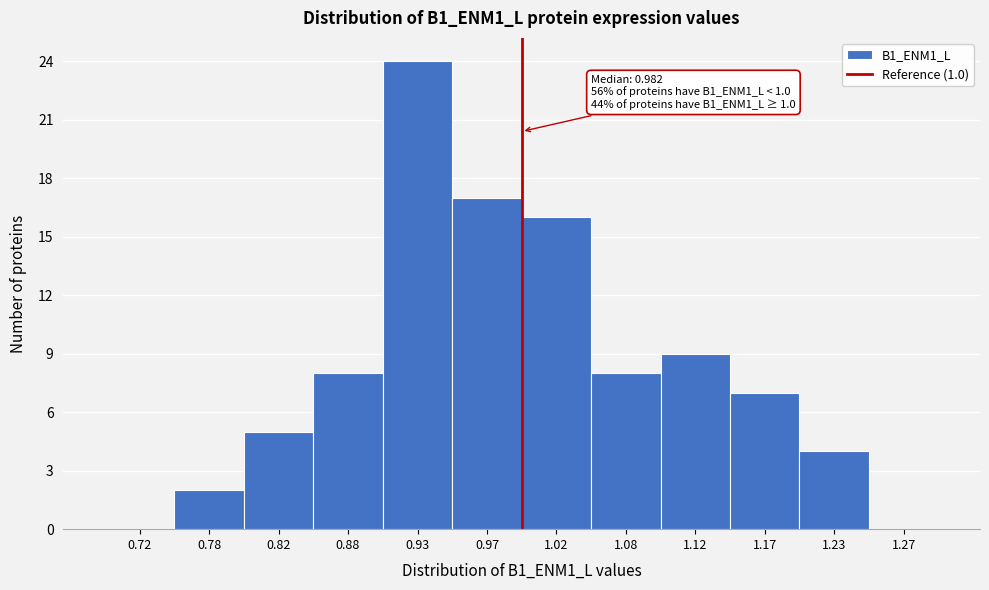

Which range on the x-axis has the tallest bar?

0.90 to 0.95